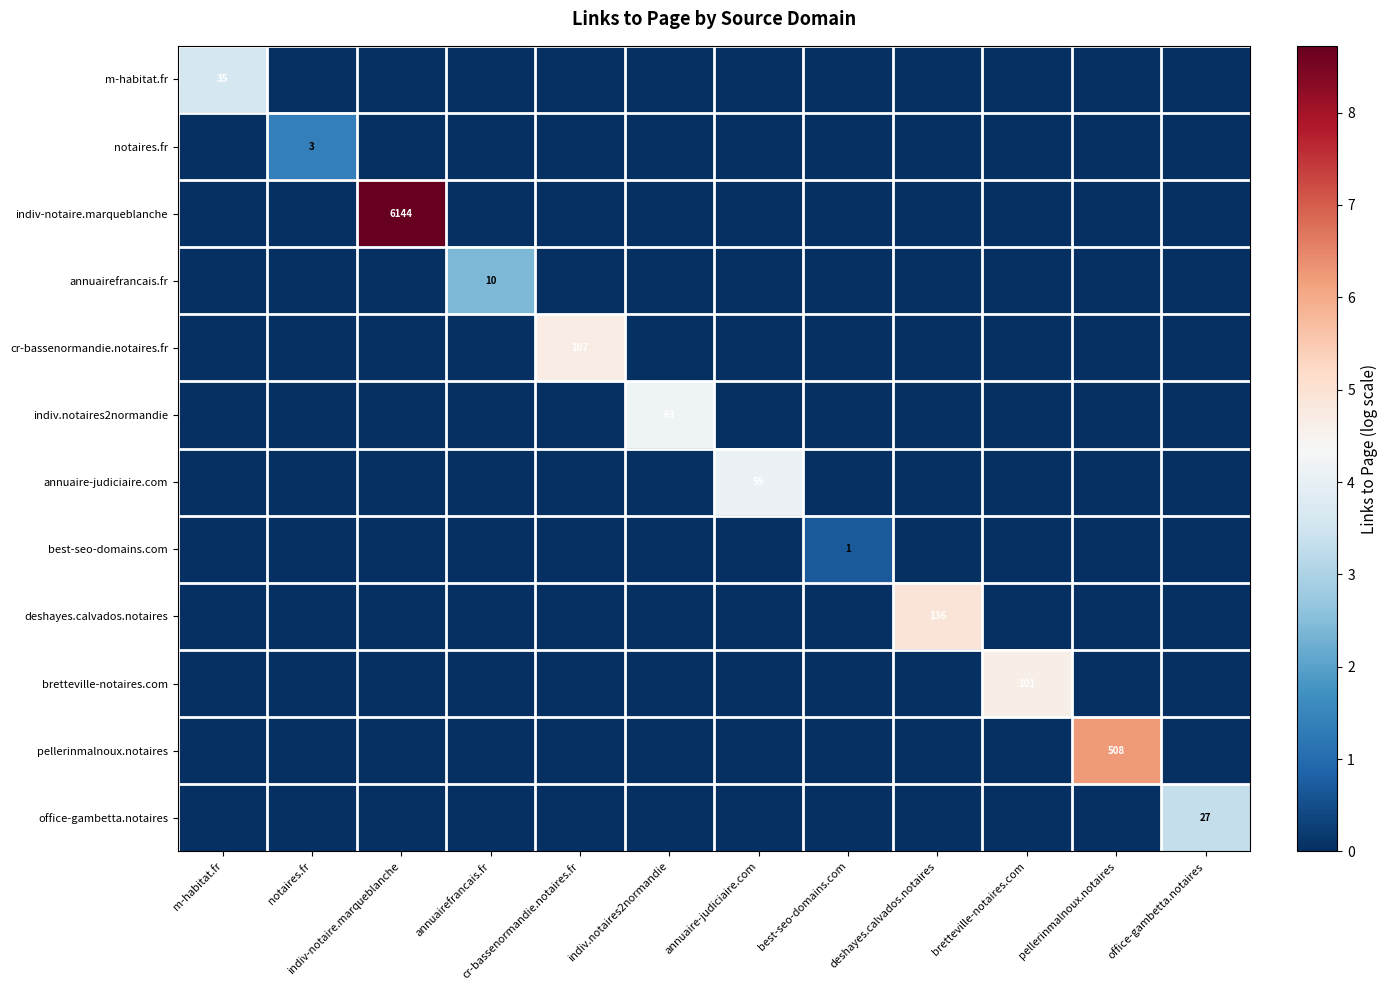

What is the sum of all cr-bassenormandie.notaires.fr values?

4.7